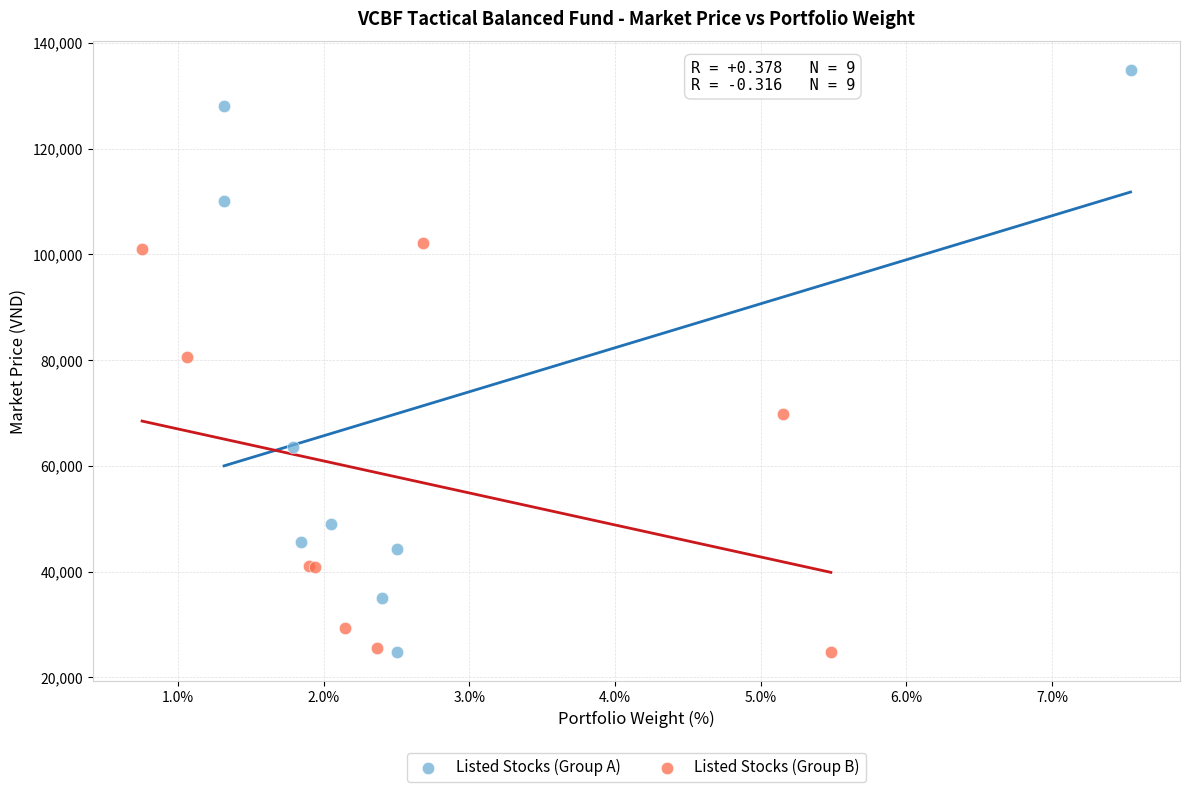

Which series has the widest spread of Y values?

Listed Stocks (Group A)